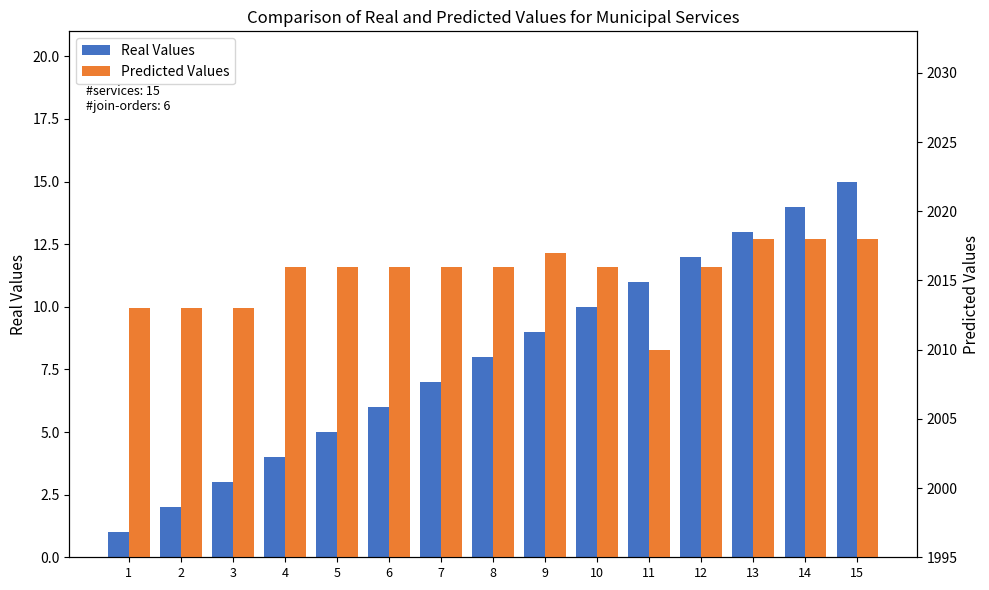

What is the smallest value displayed?

1